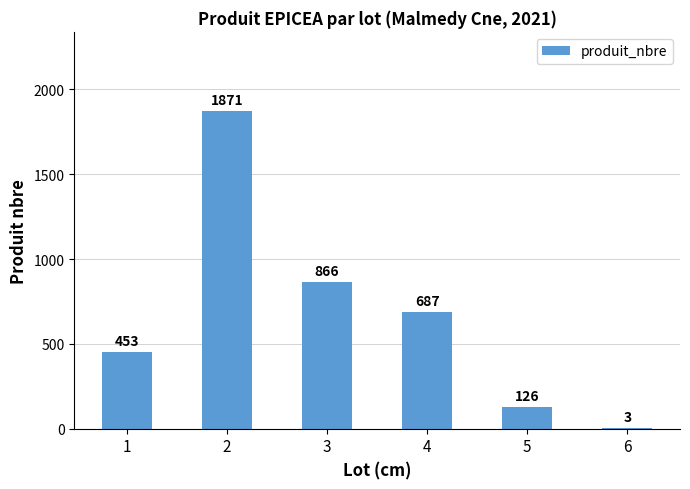

What is the greatest value displayed?

1871